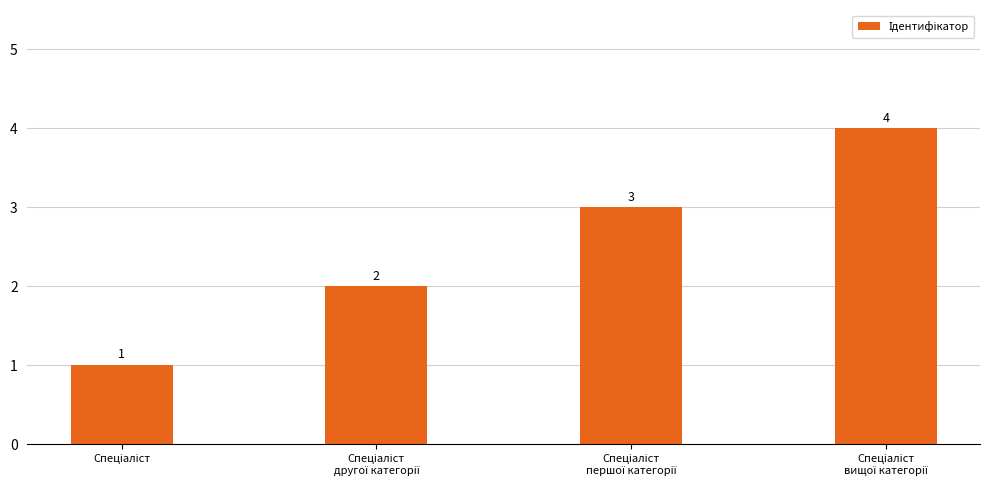

What is the maximum value shown in the chart?

4